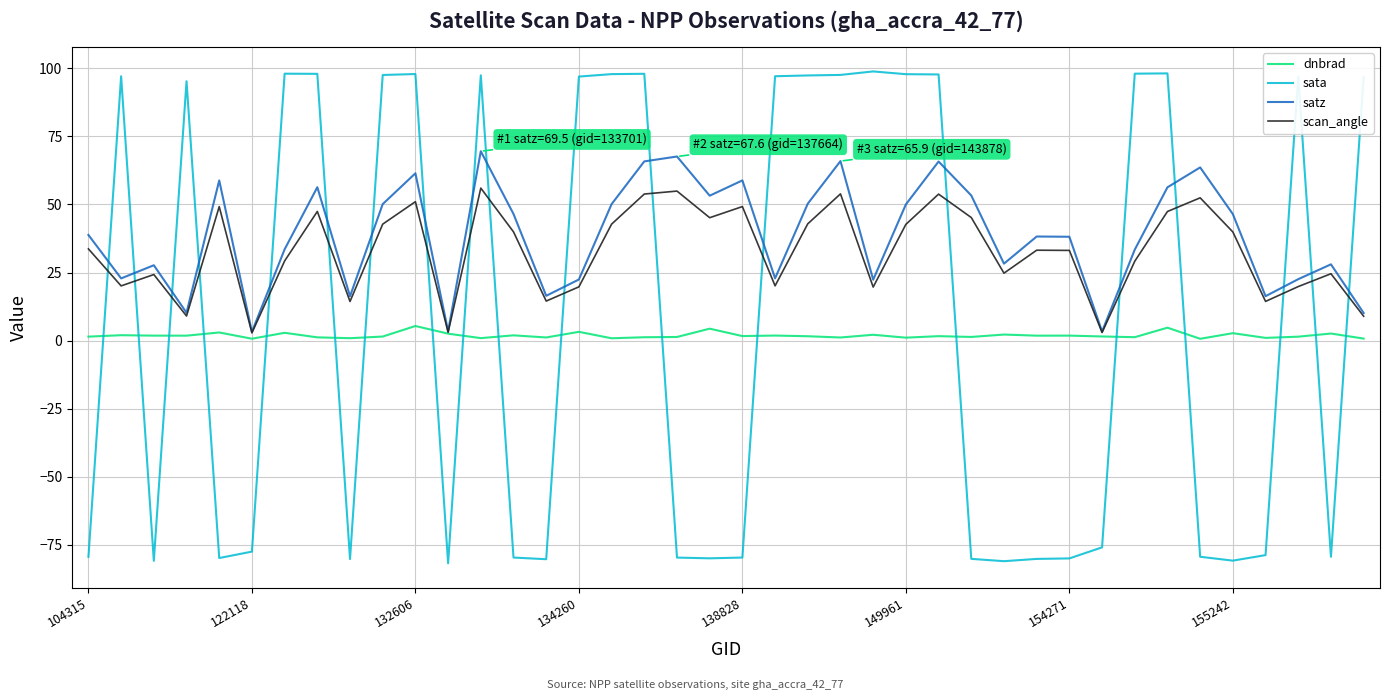

List the series in order of their overall mean, highest first.

satz, scan_angle, sata, dnbrad